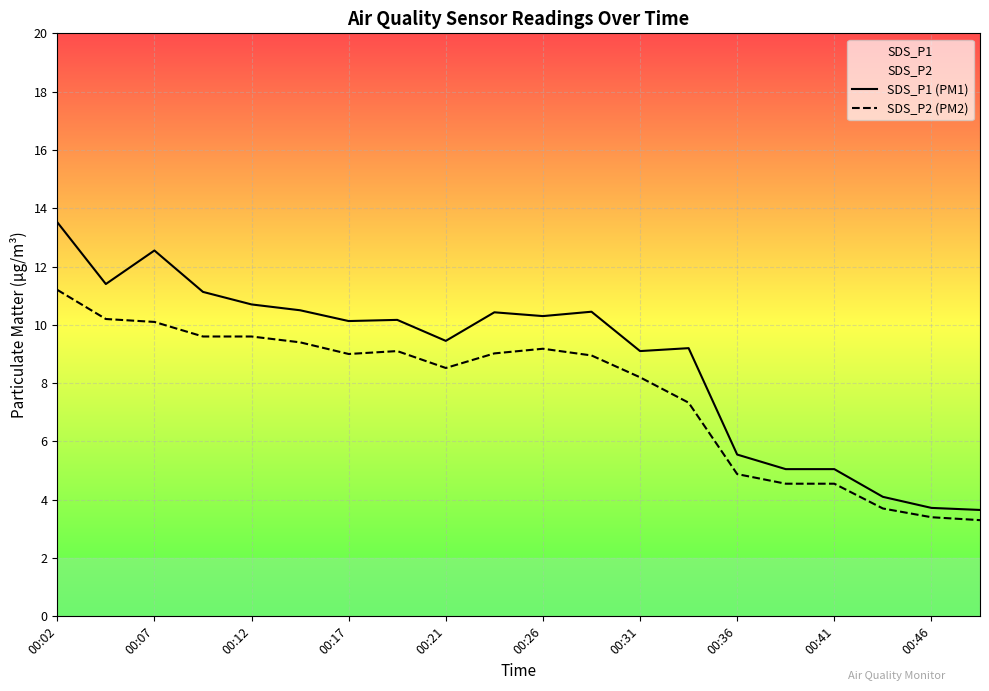

How many values in the SDS_P1 (PM1) series exceed 10?

11